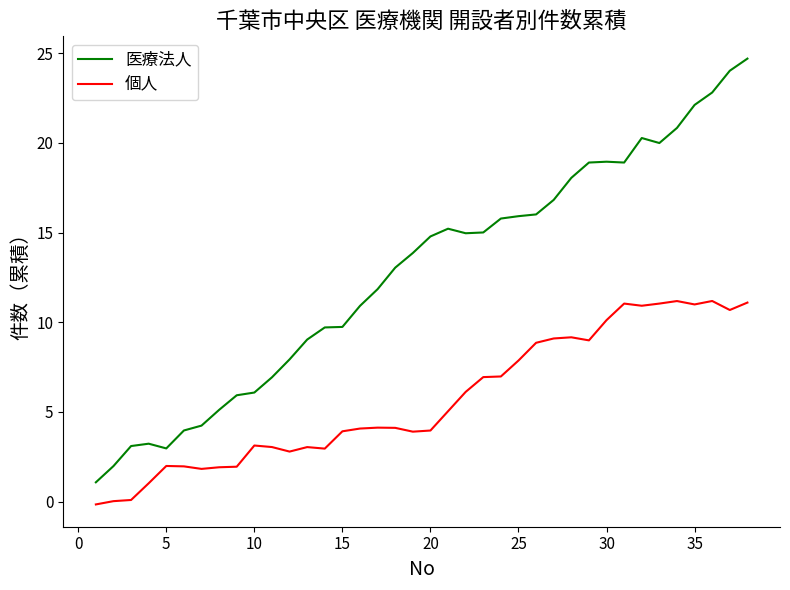

Which series has the largest range (max minus min)?

医療法人